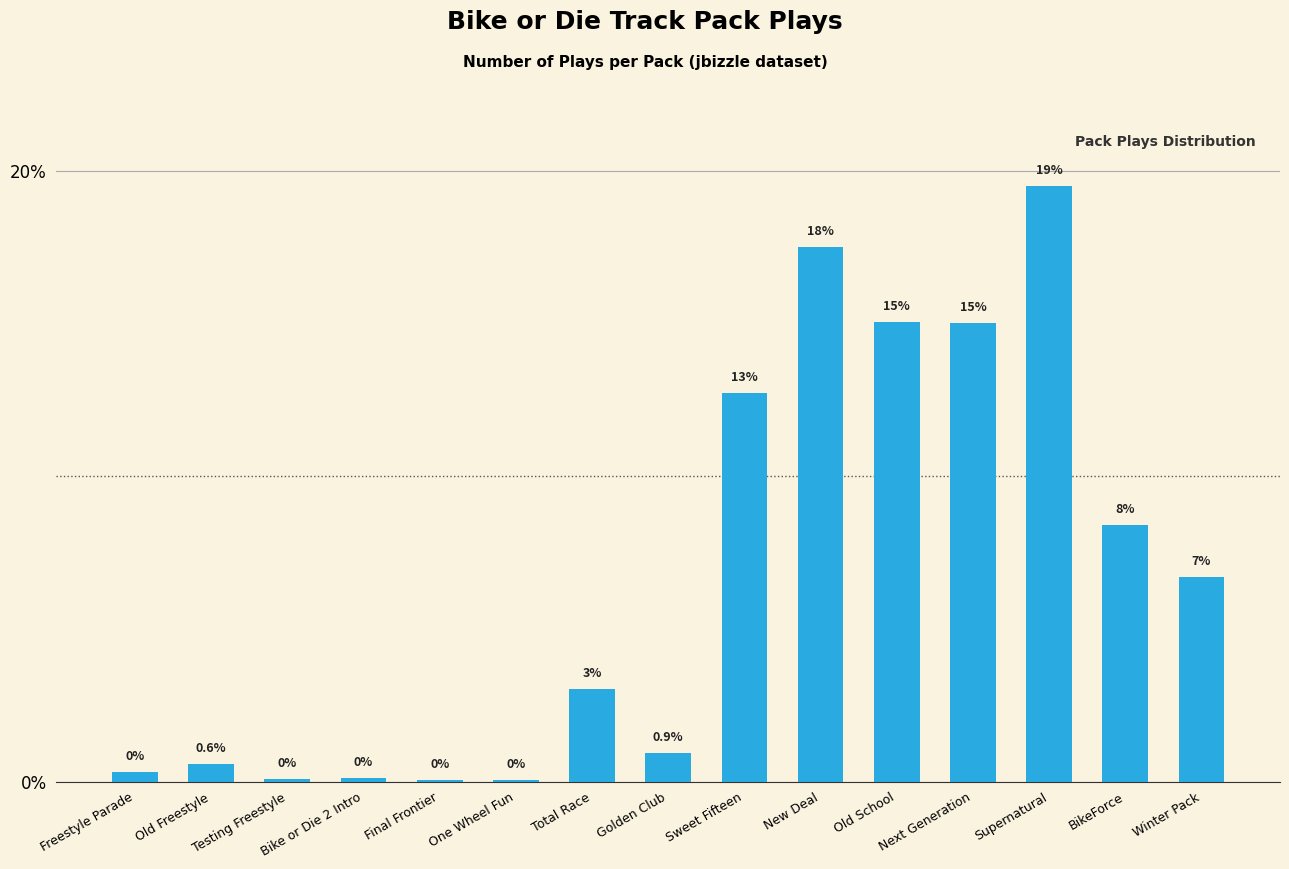

Which label corresponds to the largest value in the chart?

Supernatural